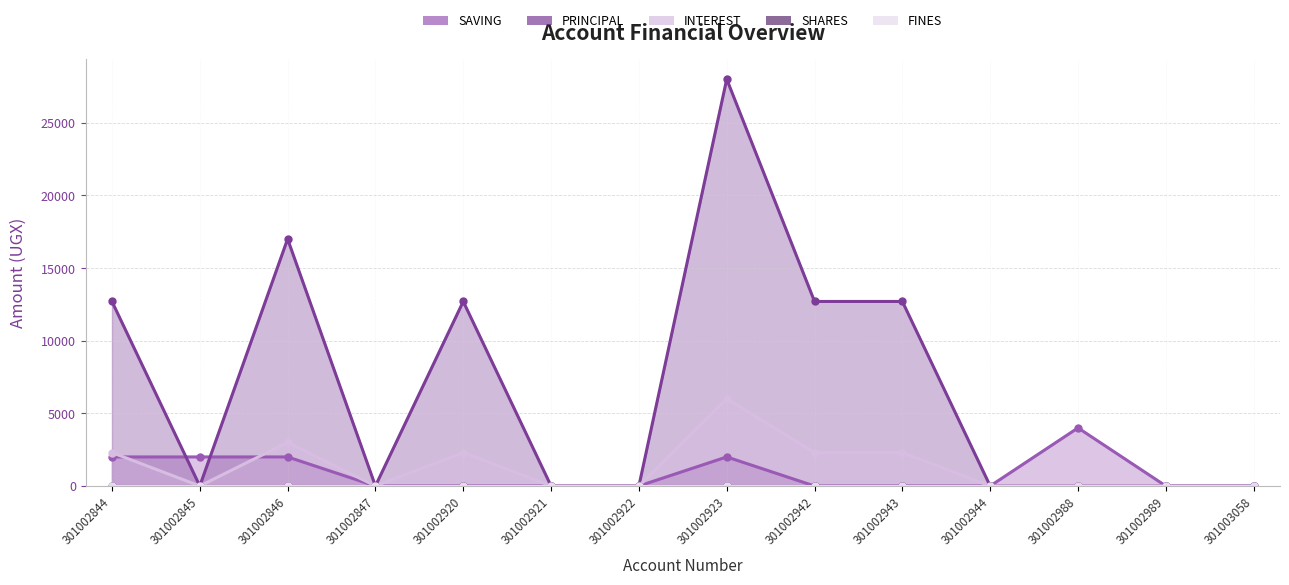

Does the chart have visible grid lines?

Yes